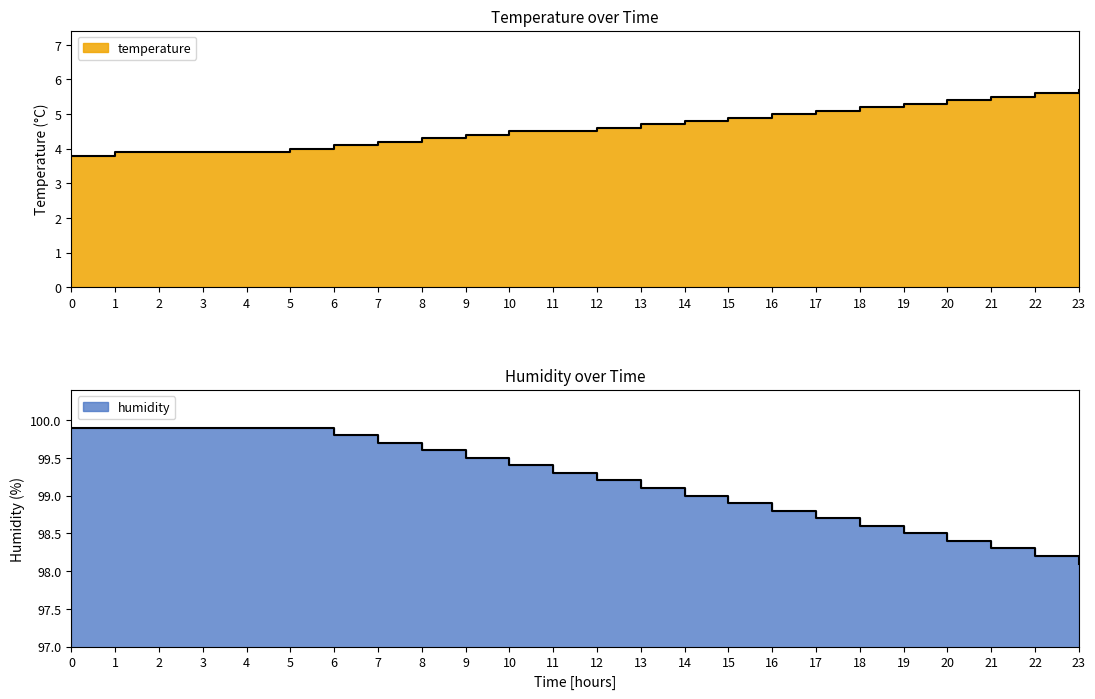

Reading right to left, what are all the values shown in this chart?

temperature: 5.7	5.6	5.5	5.4	5.3	5.2	5.1	5.0	4.9	4.8	4.7	4.6	4.5	4.5	4.4	4.3	4.2	4.1	4.0	3.9	3.9	3.9	3.9	3.8
humidity: 98.1	98.2	98.3	98.4	98.5	98.6	98.7	98.8	98.9	99.0	99.1	99.2	99.3	99.4	99.5	99.6	99.7	99.8	99.9	99.9	99.9	99.9	99.9	99.9